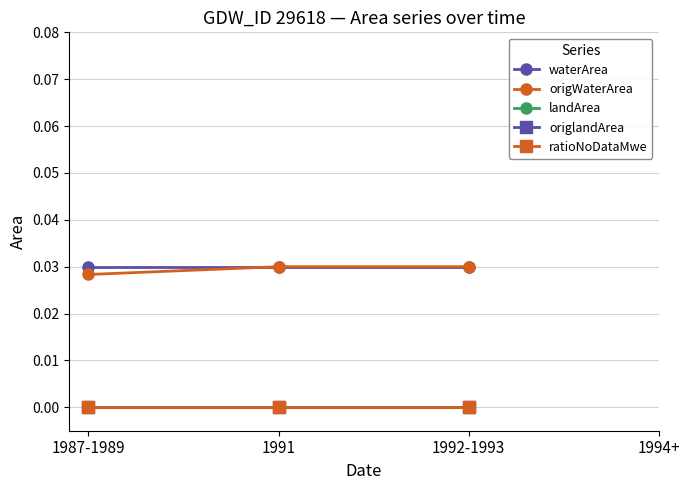

How many lines are shown in the chart?

5